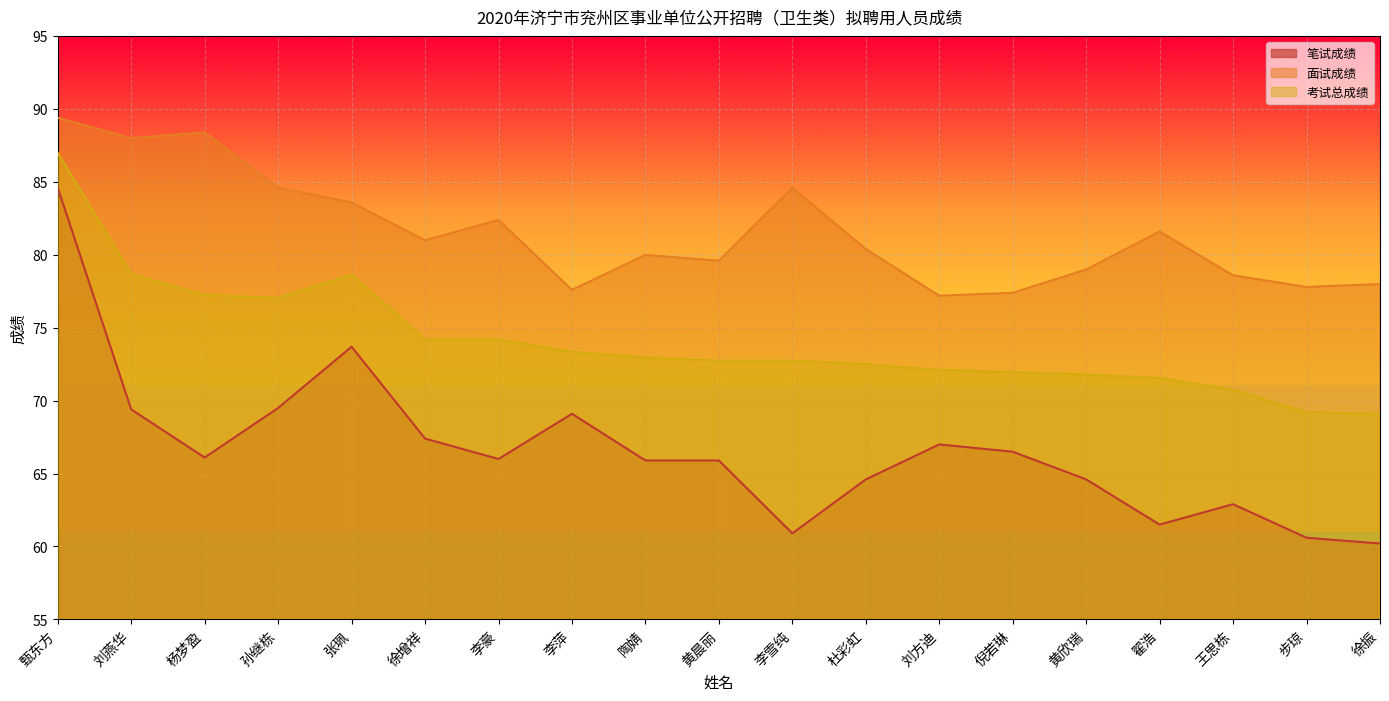

Which series has the largest range (max minus min)?

笔试成绩